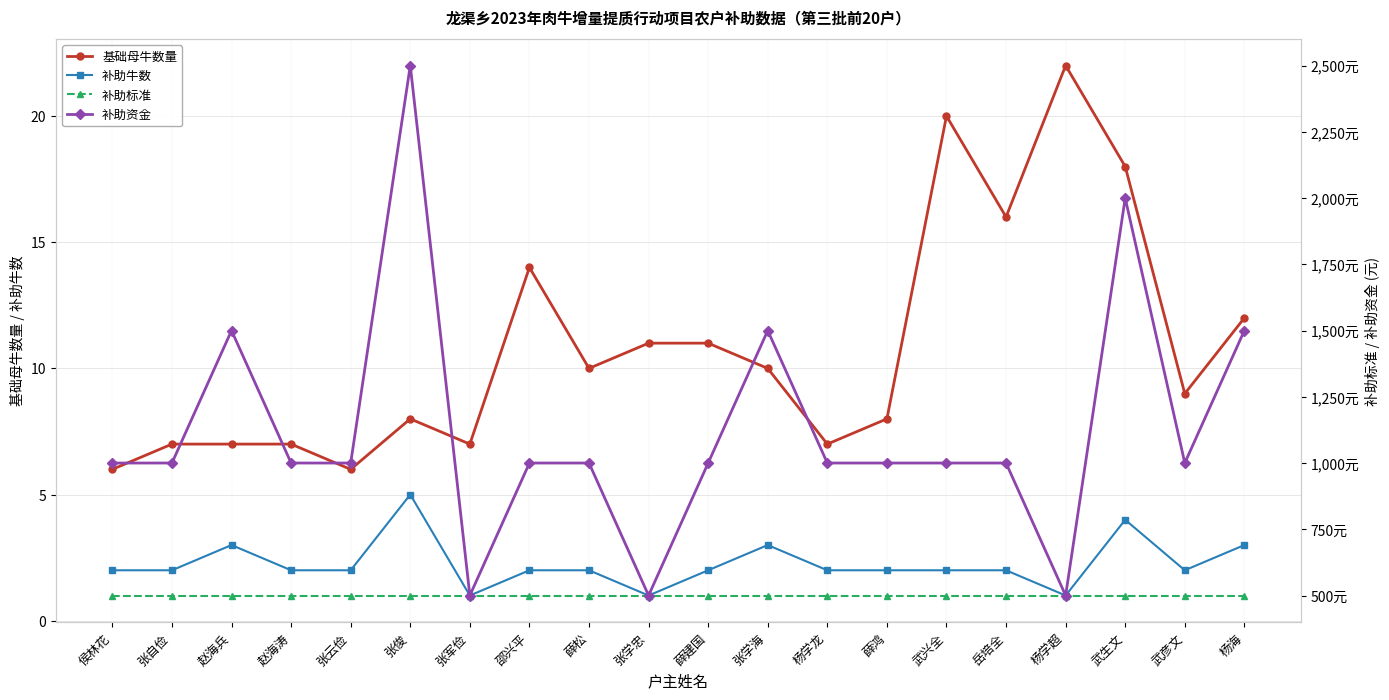

True or false: 补助牛数 and 基础母牛数量 intersect in this chart.

False